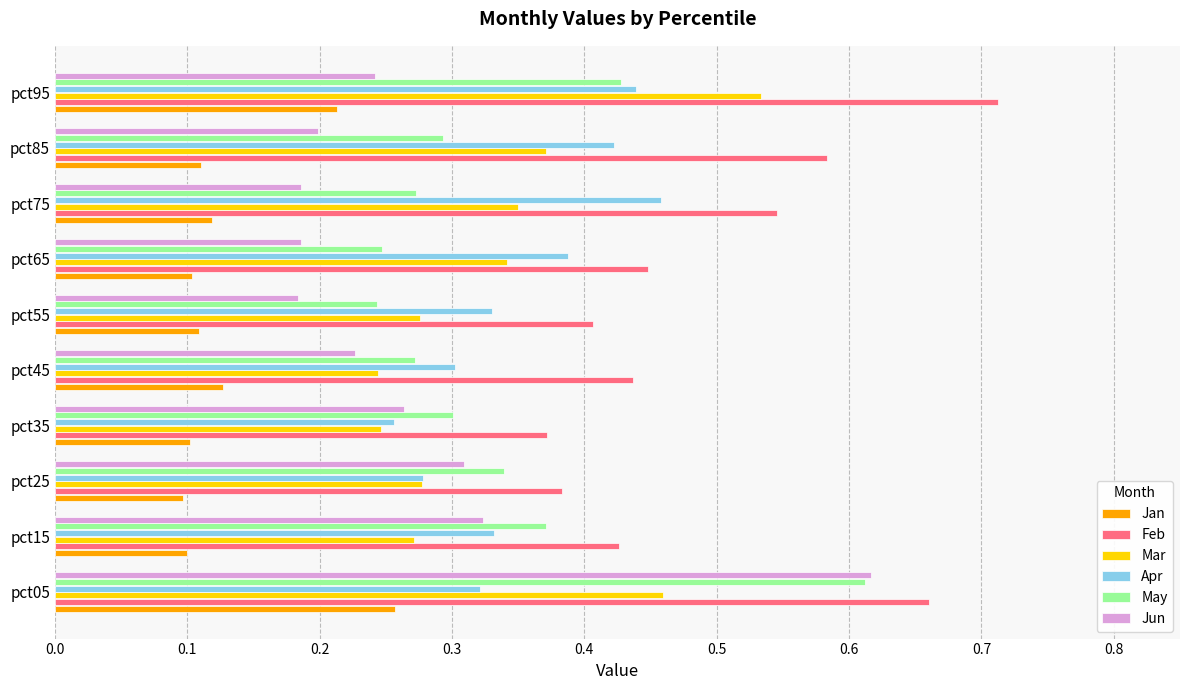

Which category has the lowest value in the Apr series?

pct35